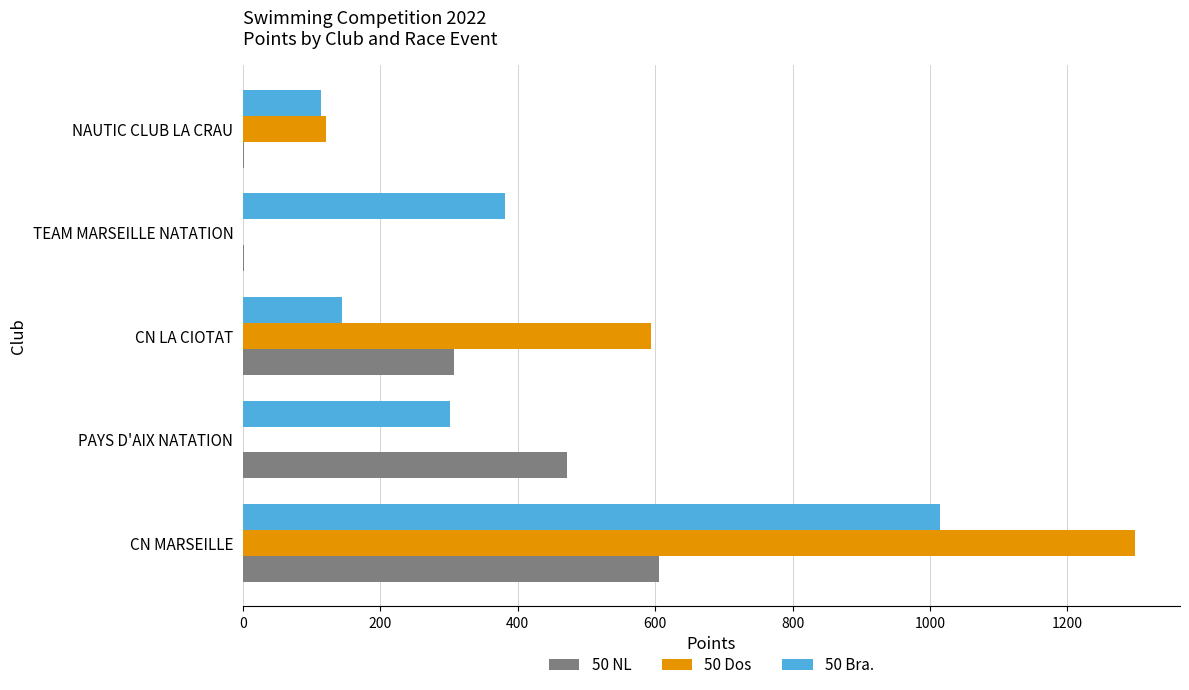

At which label is 50 Dos closest to 649?

CN LA CIOTAT